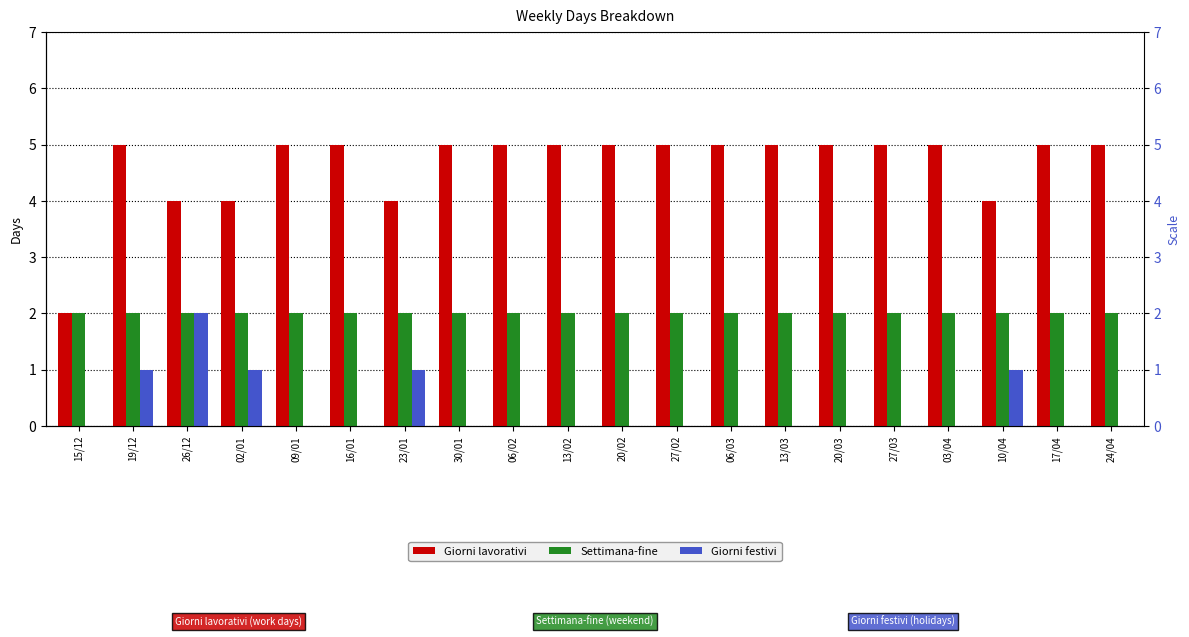

Count the Giorni lavorativi values in the range 5 to 6.

15